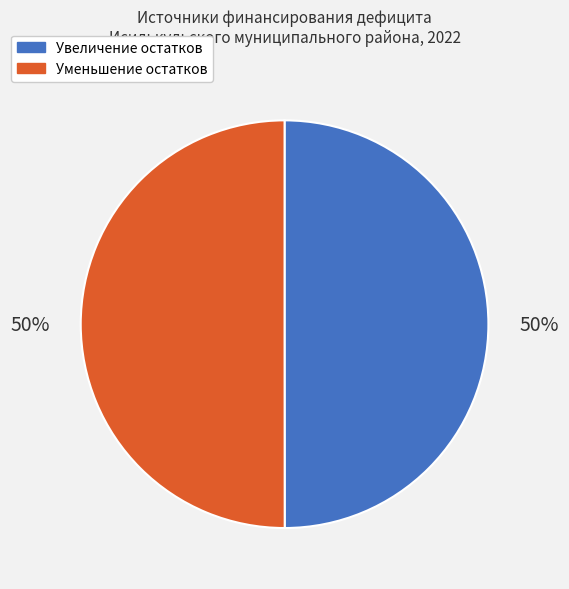

To the nearest percent, what is the average slice percentage?

50%